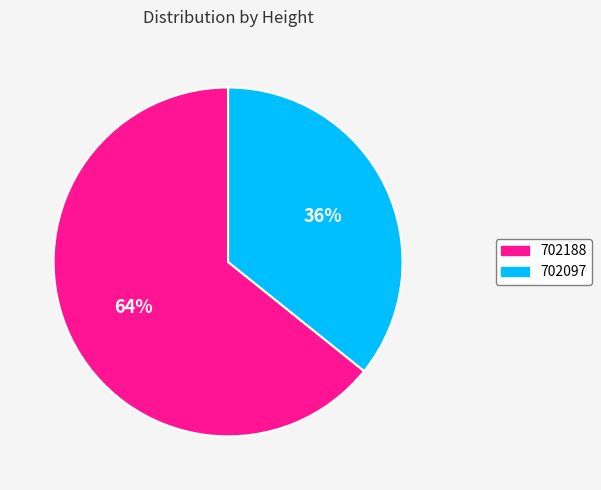

Do 702188 and 702097 together represent more than half of the pie?

Yes